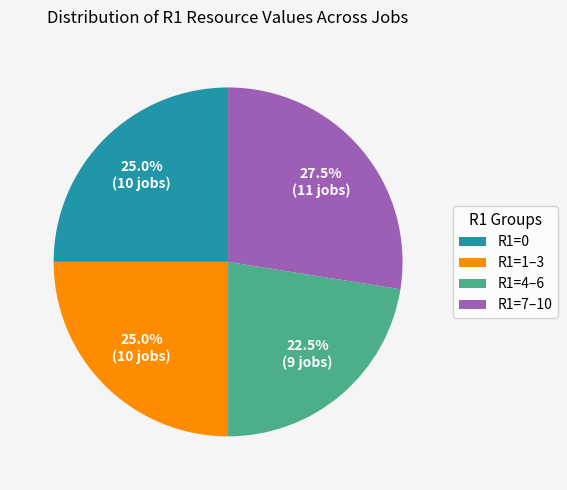

Which has a higher value, R1=4–6 or R1=7–10?

R1=7–10